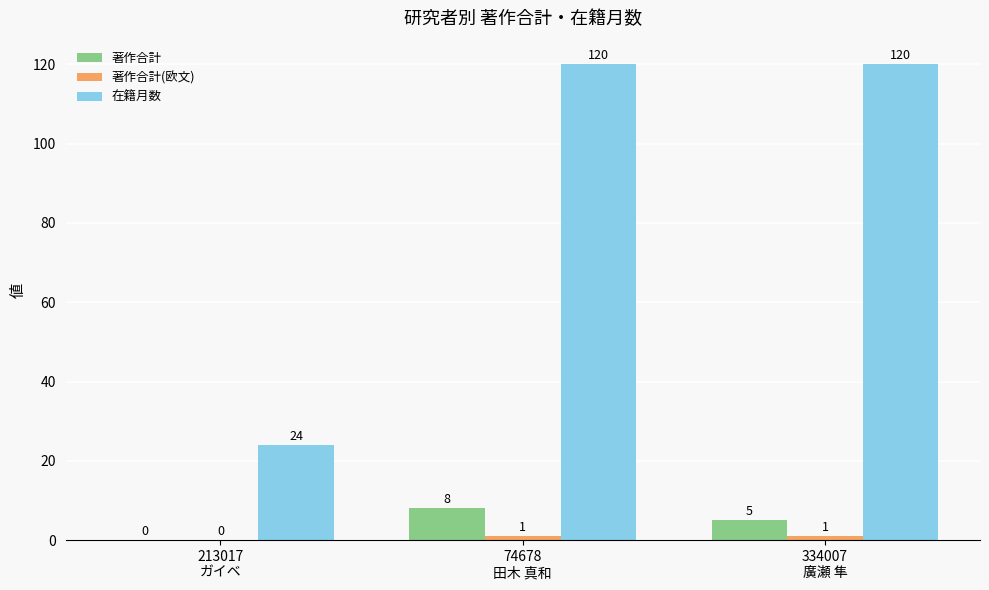

Which series has the largest total across all categories?

在籍月数